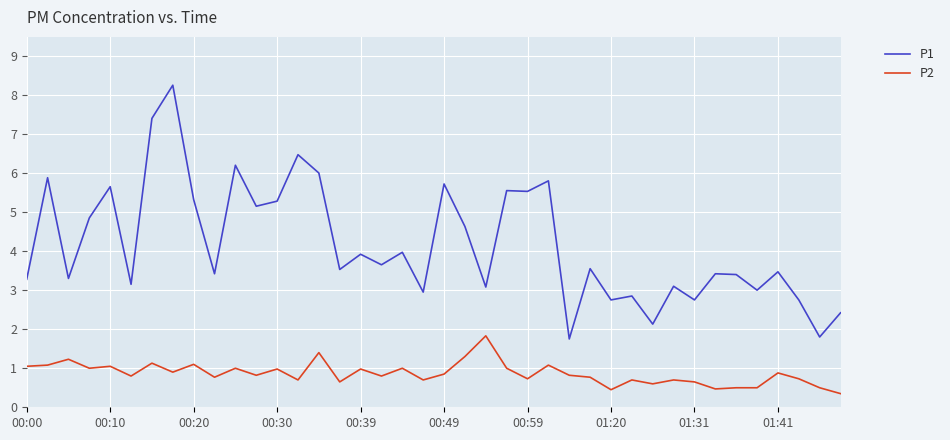

Which series has the largest range (max minus min)?

P1